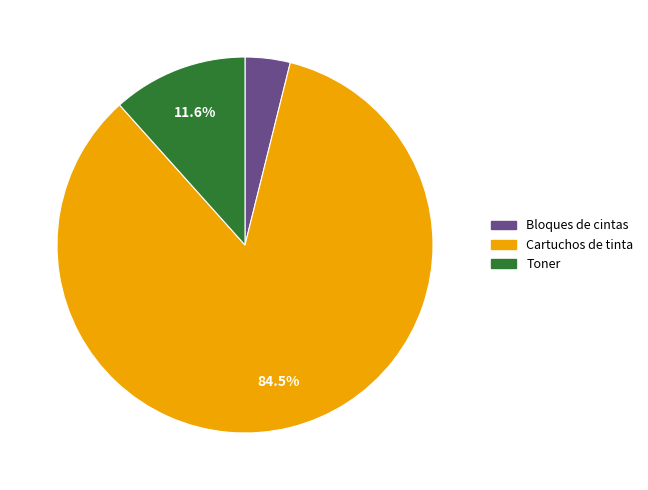

Between Toner and Cartuchos de tinta, which is larger?

Cartuchos de tinta